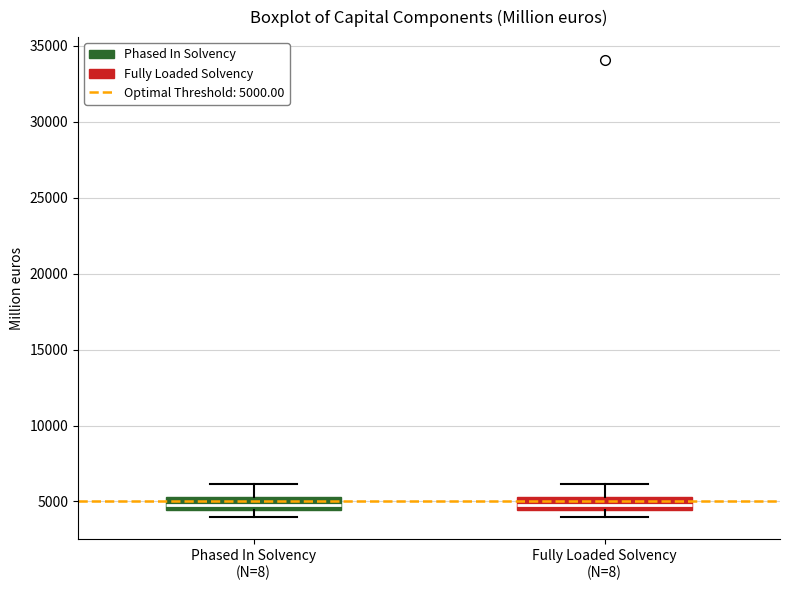

Where is the lower edge of the box for Phased In Solvency (N=8) on the y-axis? The values are not printed on the chart, so give them approximately, as read against the axis.

4500